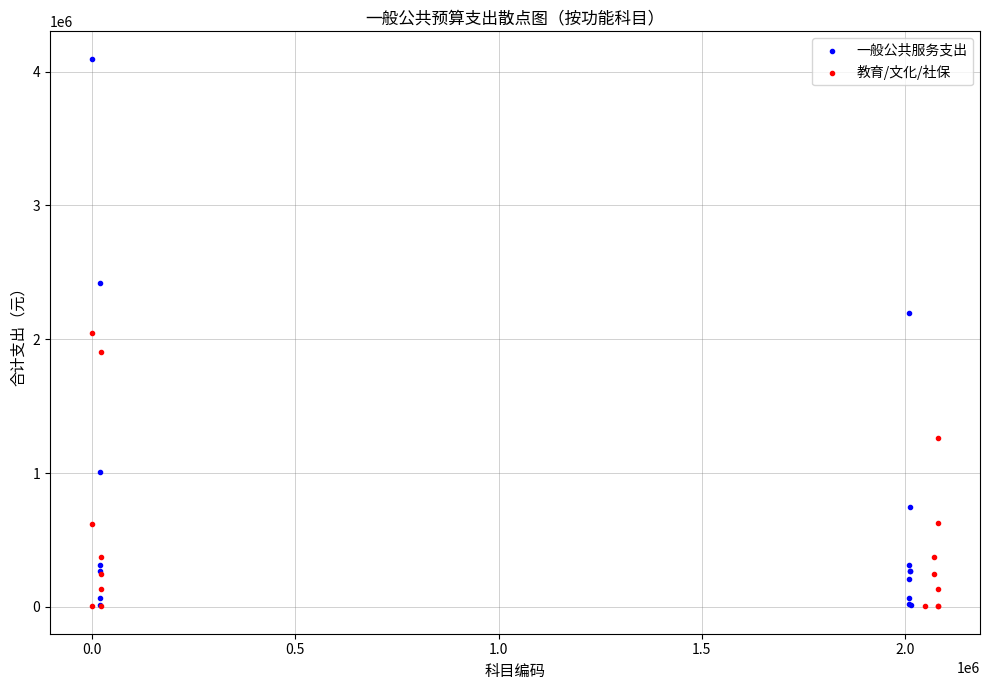

Which series has the largest Y range (max minus min)?

一般公共服务支出